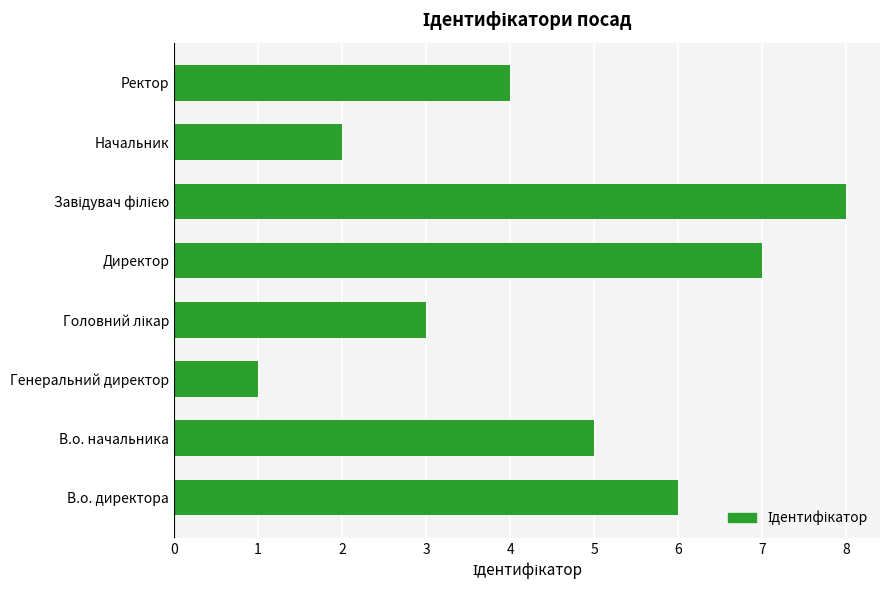

What is the sum of all values?

36